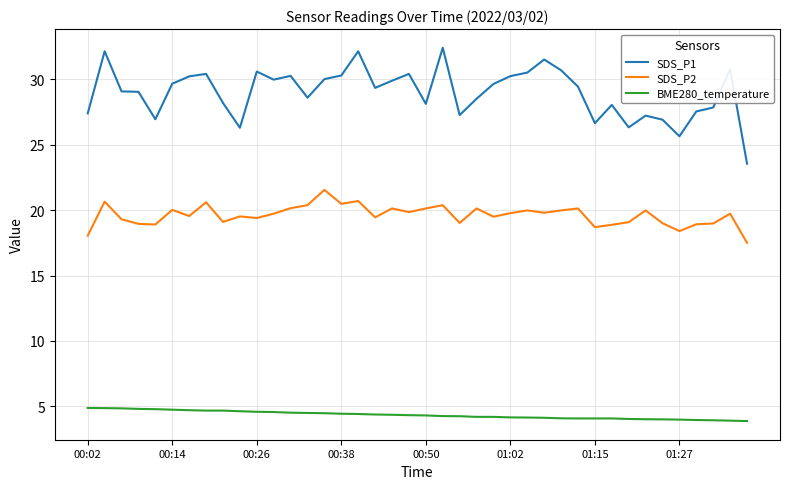

What is the difference between the maximum and minimum values in the SDS_P1 series?

8.9